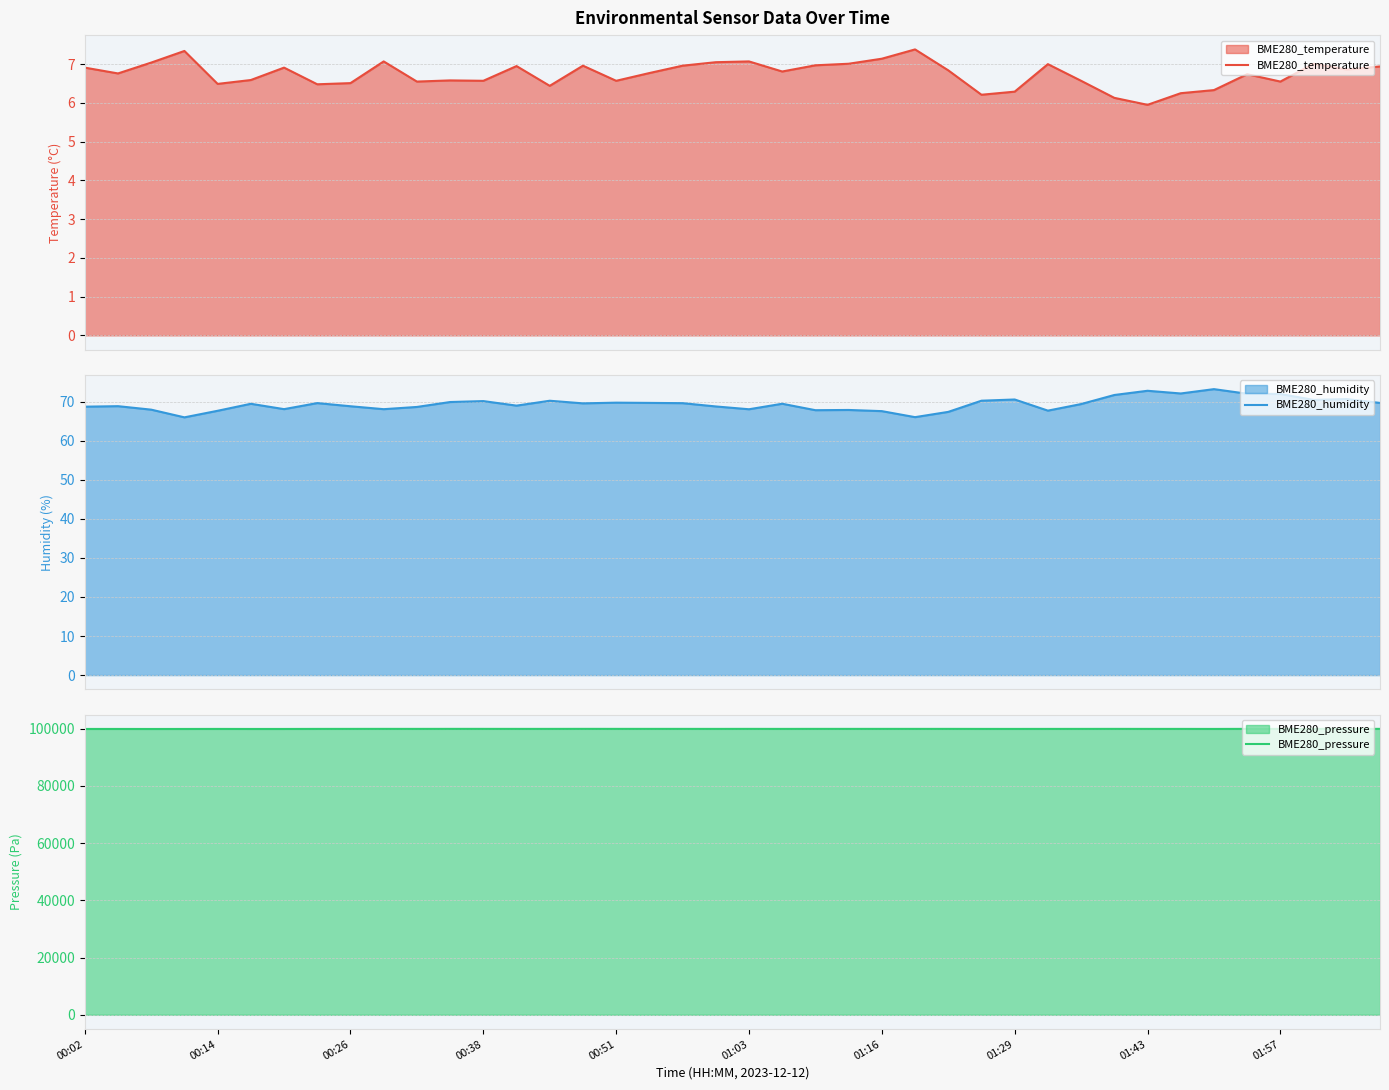

What is the greatest value displayed?

99926.8